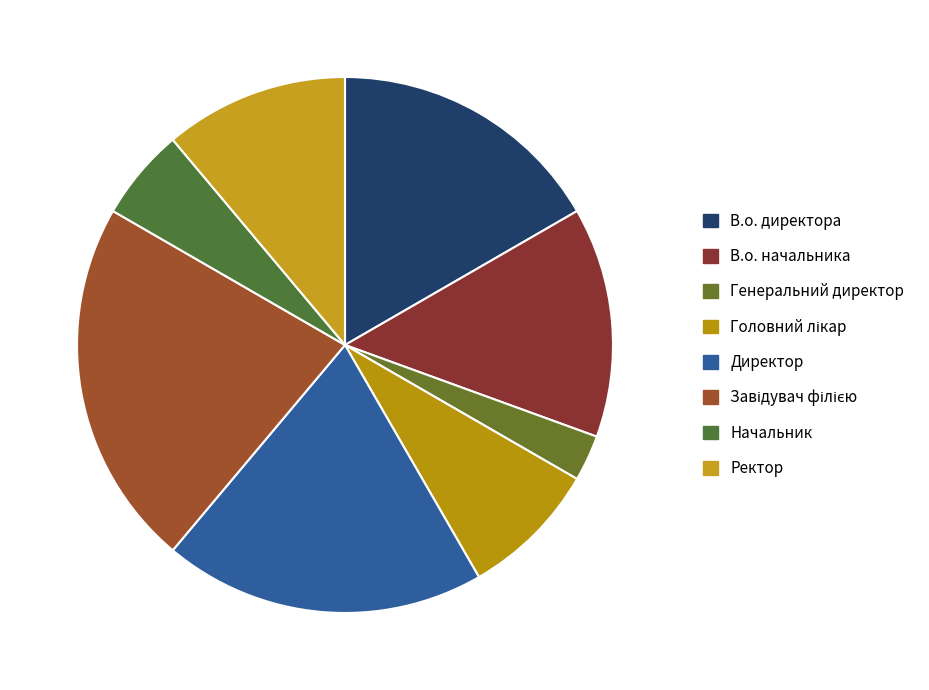

To the nearest percent, what is the average slice percentage?

12%